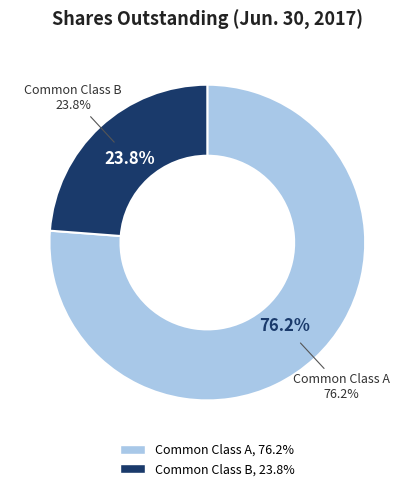

Which slice is the largest?

Common Class A